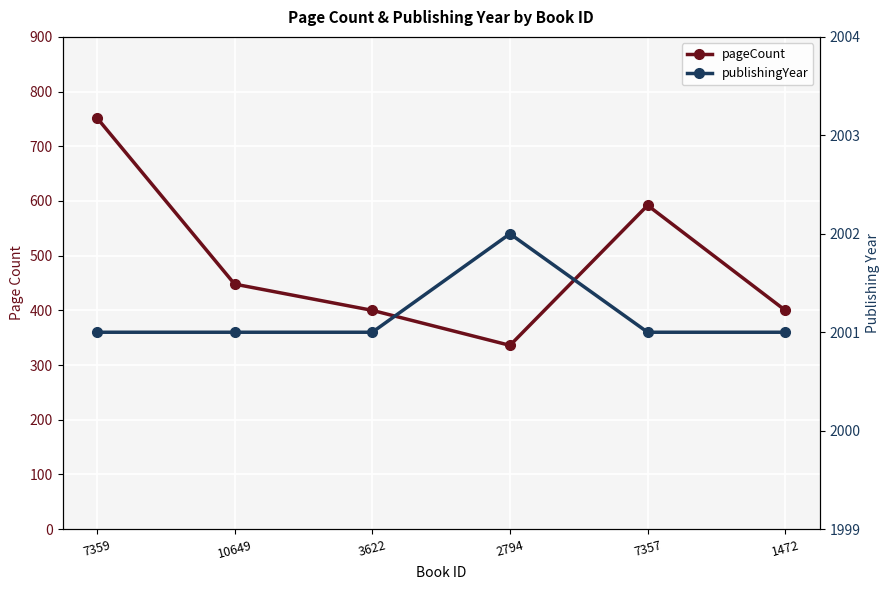

The value of publishingYear at 7359 is 2001. True or false?

True